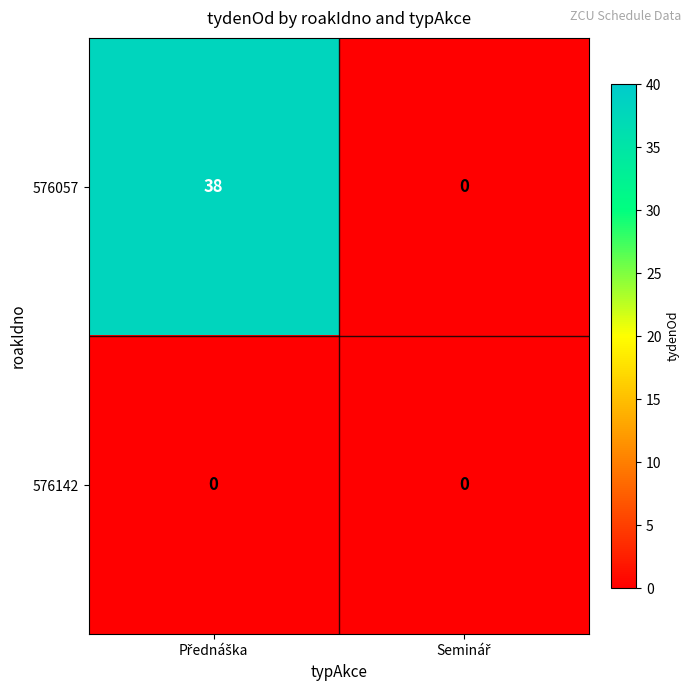

Reading left to right, what are all the values shown in this chart?

576057: 38	0
576142: 0	0